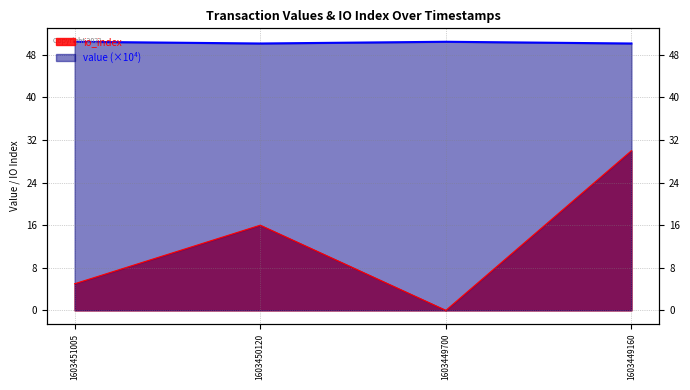

What is the value of the value point at the 3rd from the left?

50.5